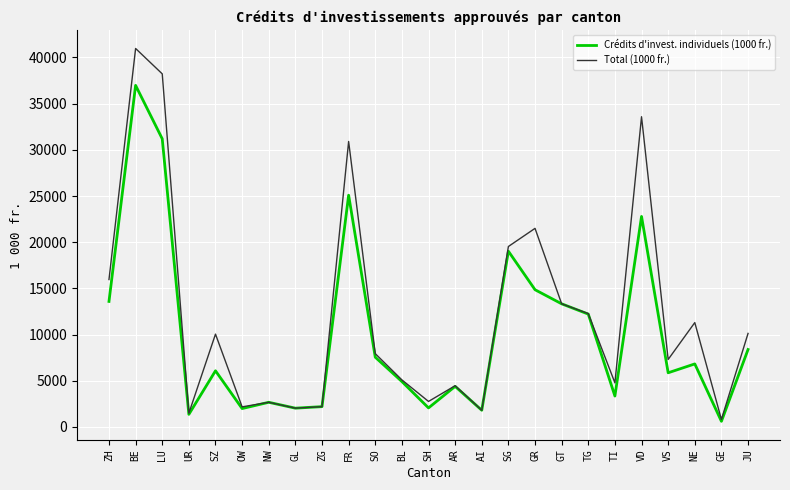

How many distinct data groups are displayed?

2